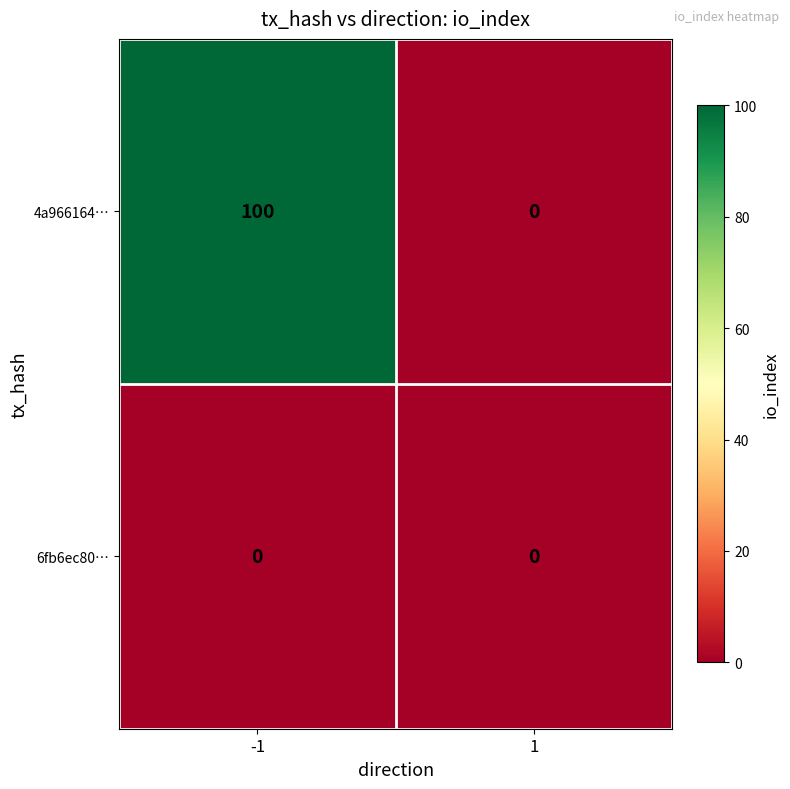

List the series in order of their overall mean, highest first.

4a966164…, 6fb6ec80…